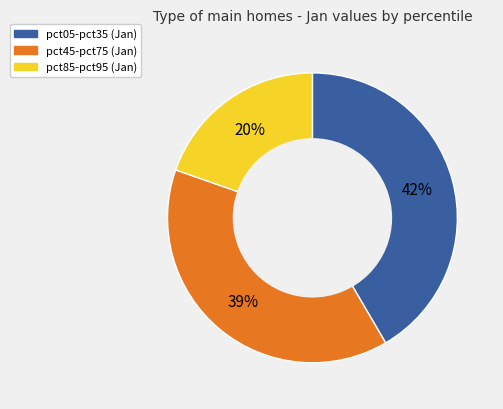

Is there any slice that represents more than half of the pie?

No